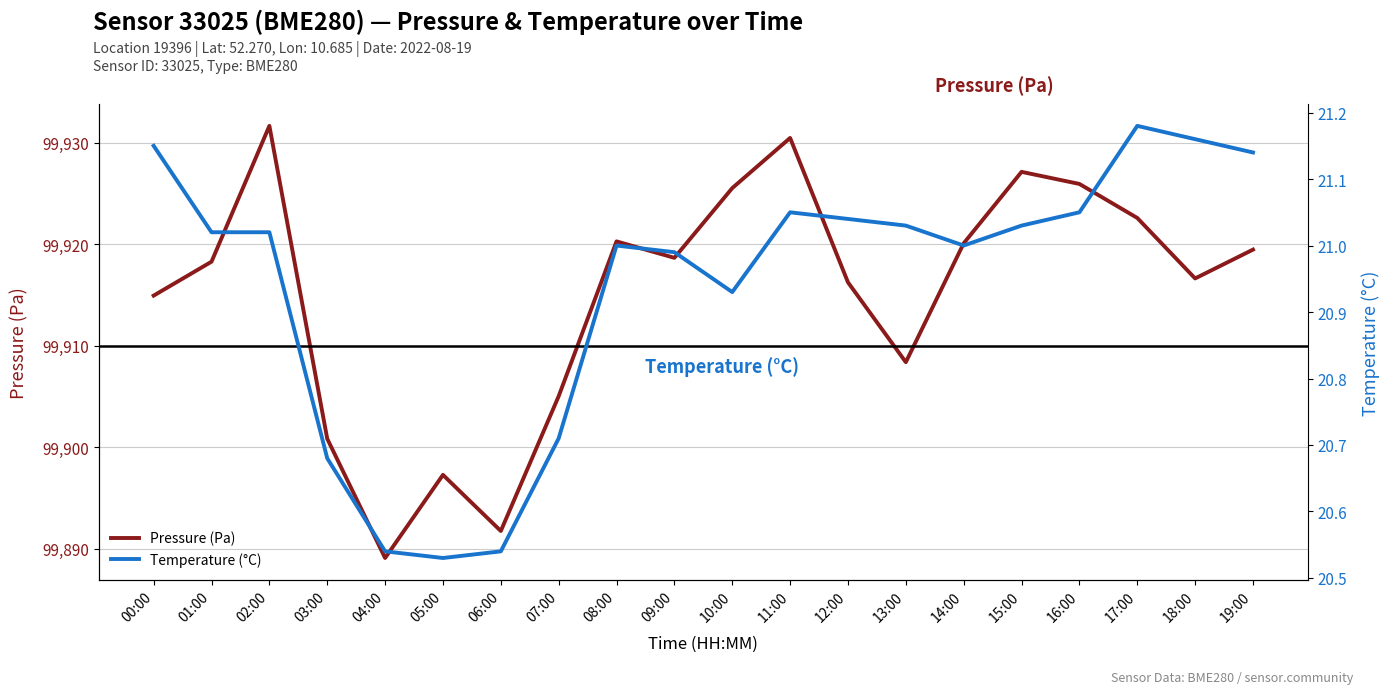

What is the value of the Temperature (°C) point at the 7th from the left?

20.5